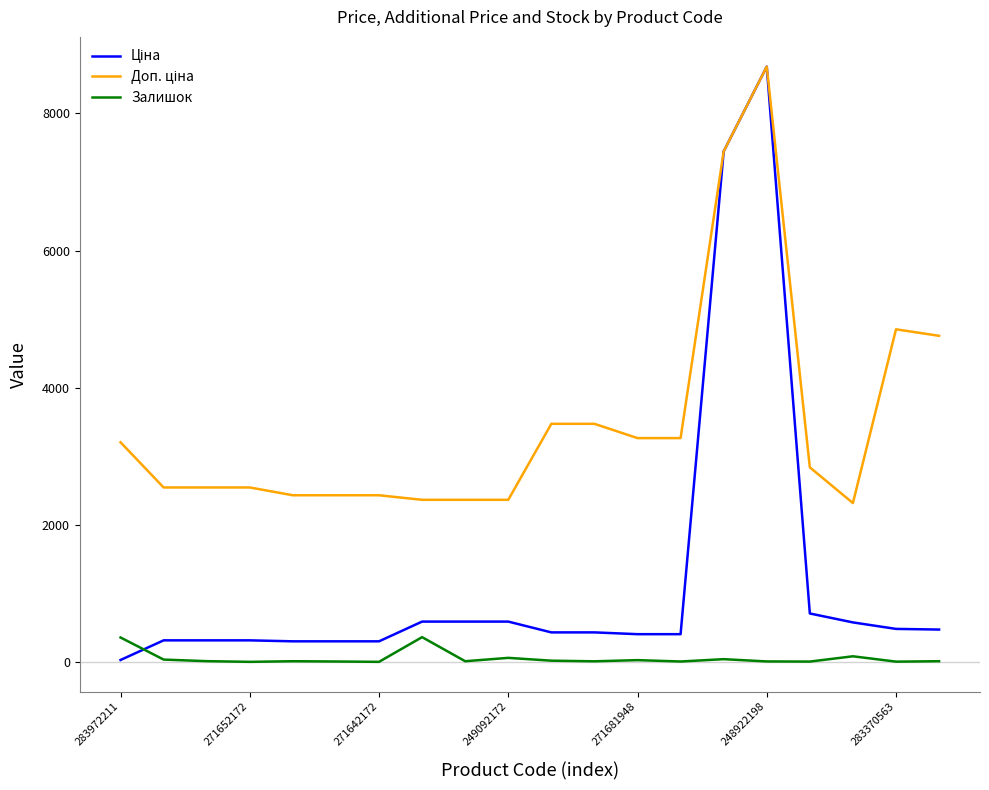

How many lines are shown in the chart?

3